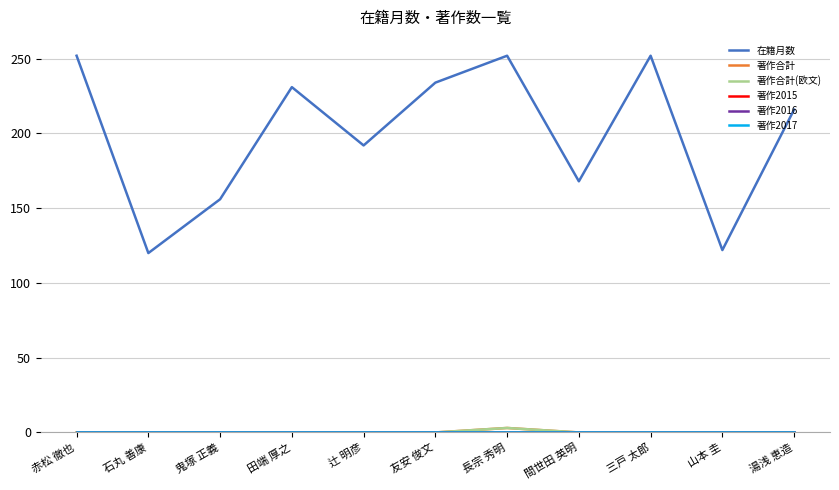

Does the chart have visible grid lines?

Yes